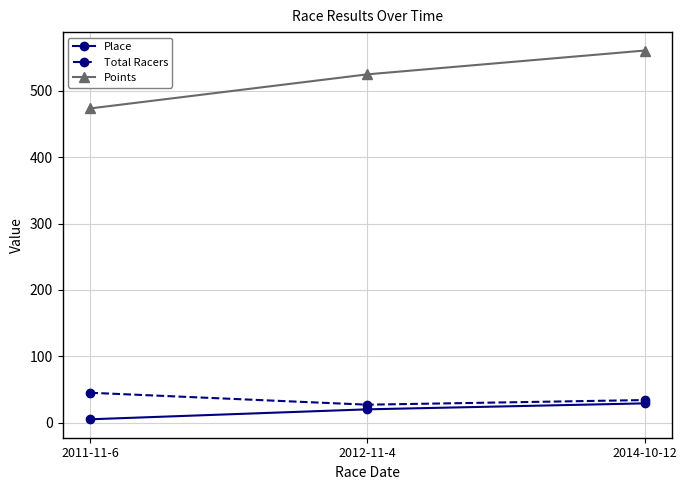

Reading left to right, list all the values displayed in this chart.

Place: 5.0	20.0	29.0
Total Racers: 45.0	27.0	34.0
Points: 473.7	525.1	561.0